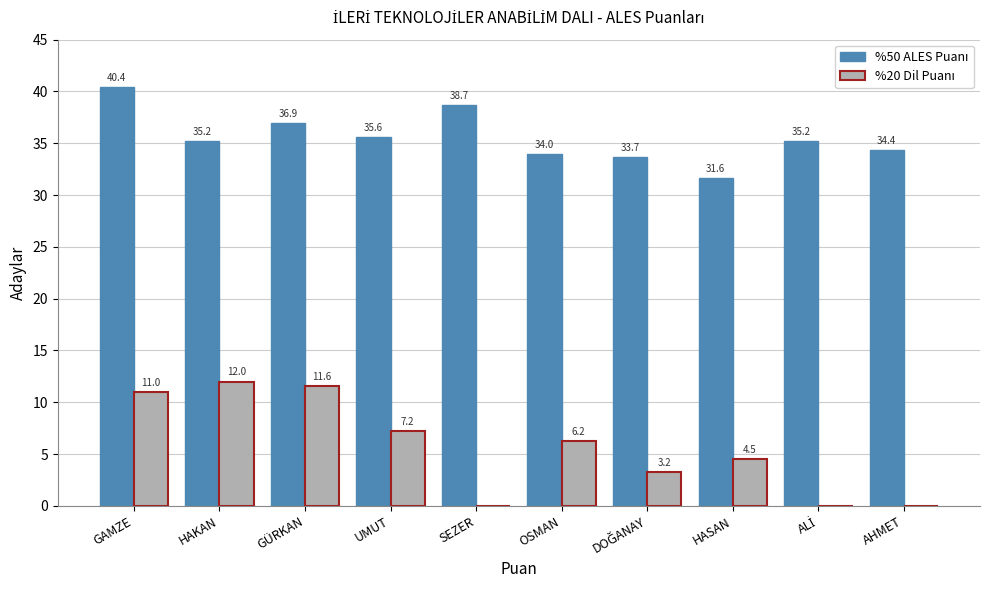

At which category is the sum across all series the highest?

GAMZE